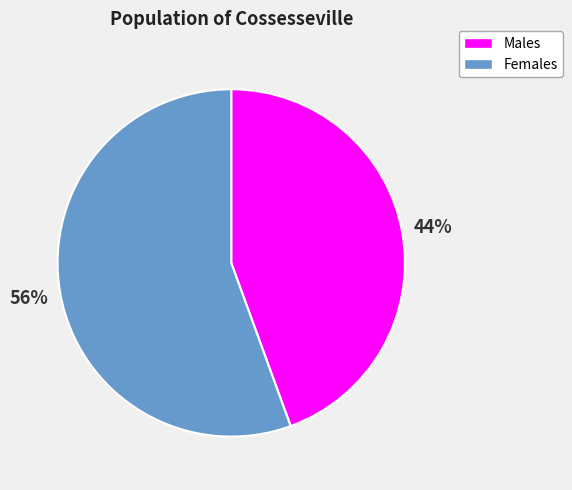

To the nearest percent, what is the average slice percentage?

50%